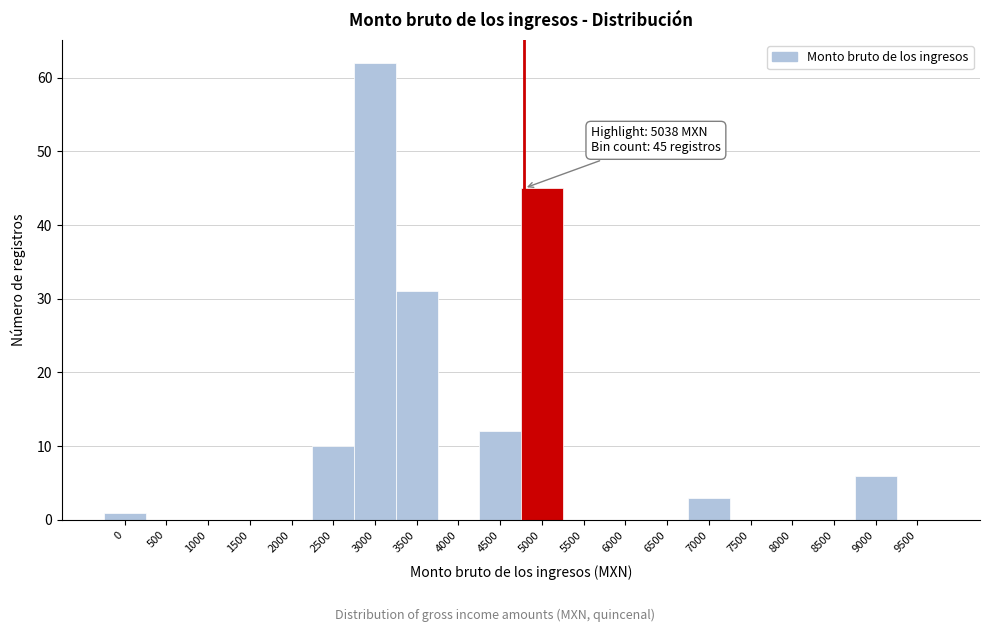

Reading left to right, what are all the values shown in this chart?

0=1	500=0	1000=0	1500=0	2000=0	2500=10	3000=62	3500=31	4000=0	4500=12	5000=45	5500=0	6000=0	6500=0	7000=3	7500=0	8000=0	8500=0	9000=6	9500=0